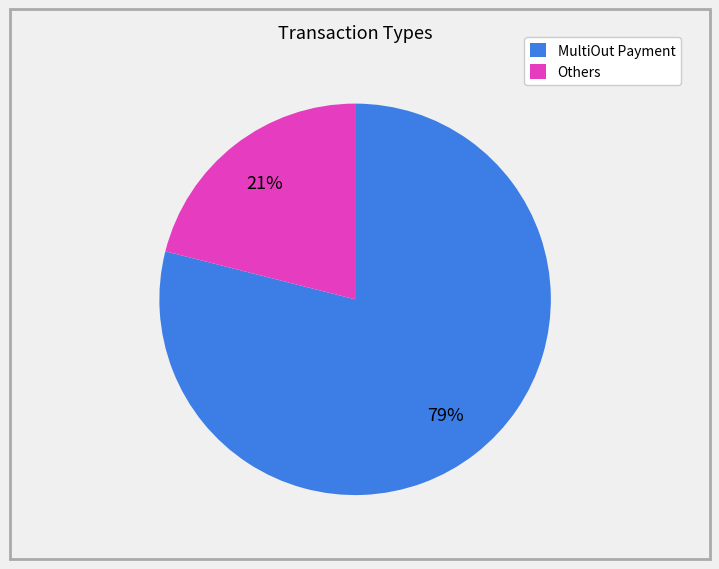

To the nearest percent, what is the difference between the largest and smallest slice percentages?

58%